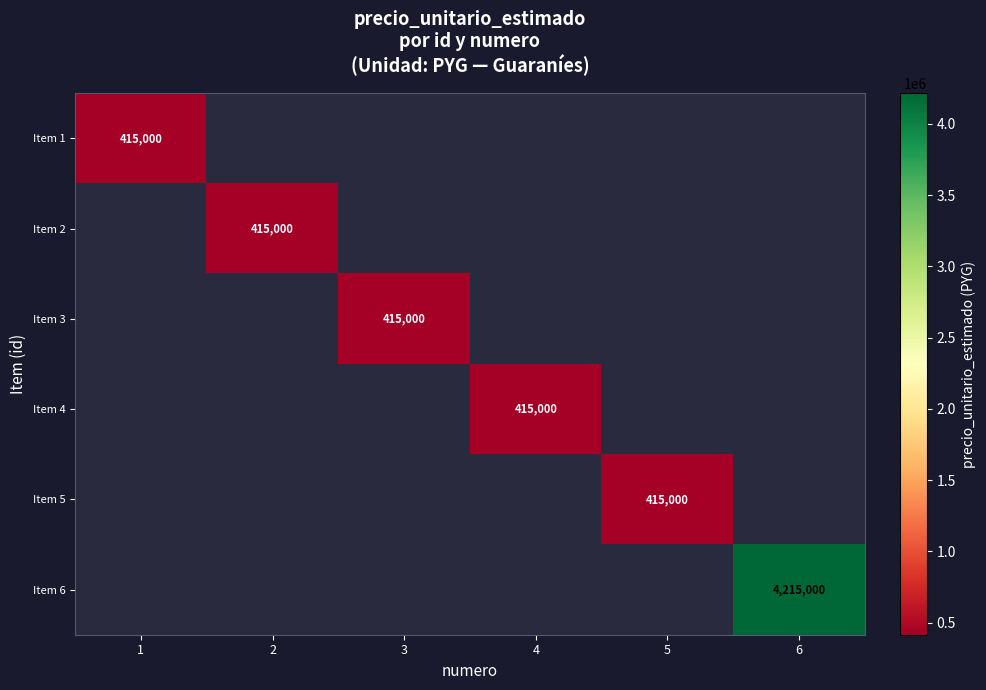

Rank the series at 1 from lowest to highest value.

Item 1, Item 2, Item 3, Item 4, Item 5, Item 6